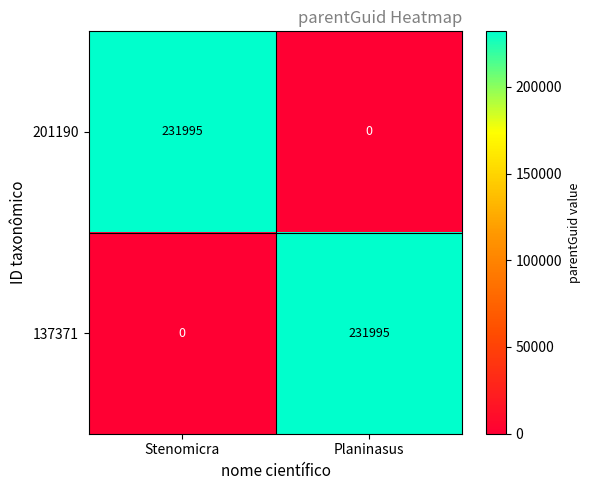

What is the greatest value displayed?

231995